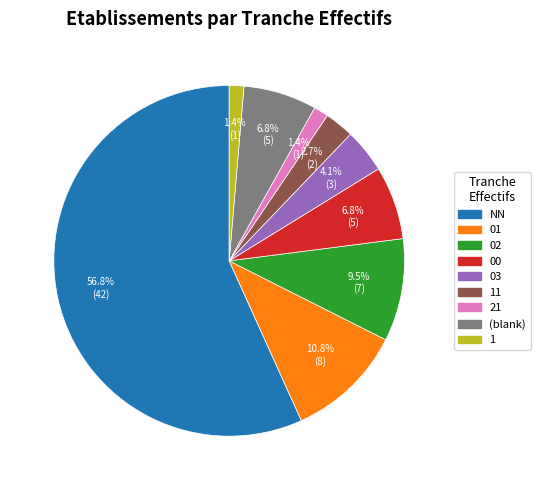

Count the number of slices in the pie.

9